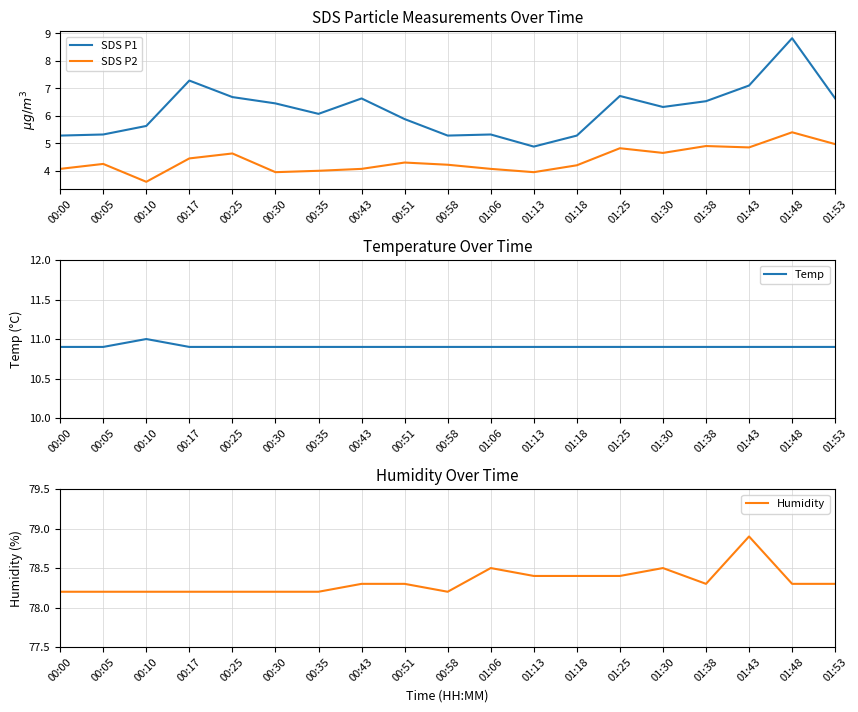

Which series changed the most between 00:05 and 00:10?

SDS P2